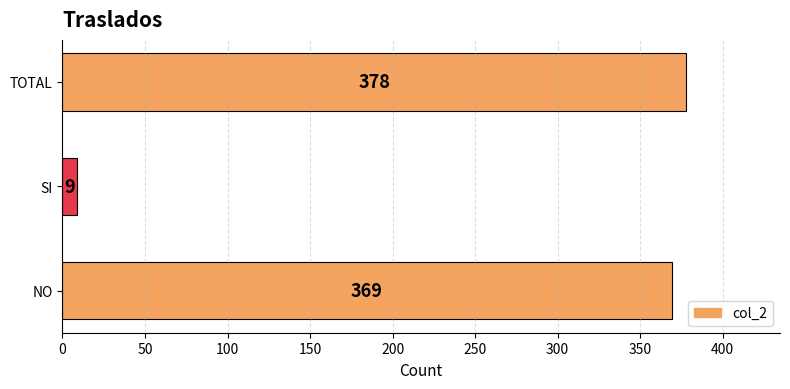

The value at TOTAL is 378. True or false?

True